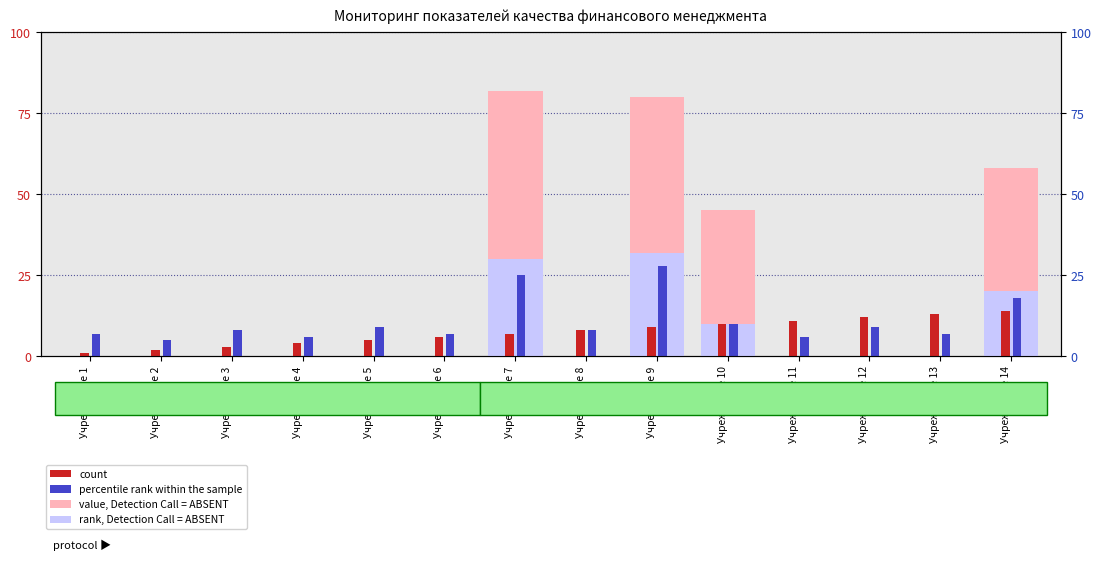

Reading left to right, transcribe all the data shown in this chart.

value, Detection Call = ABSENT: Учреждение 1=0	Учреждение 2=0	Учреждение 3=0	Учреждение 4=0	Учреждение 5=0	Учреждение 6=0	Учреждение 7=82	Учреждение 8=0	Учреждение 9=80	Учреждение 10=45	Учреждение 11=0	Учреждение 12=0	Учреждение 13=0	Учреждение 14=58
rank, Detection Call = ABSENT: Учреждение 1=0	Учреждение 2=0	Учреждение 3=0	Учреждение 4=0	Учреждение 5=0	Учреждение 6=0	Учреждение 7=30	Учреждение 8=0	Учреждение 9=32	Учреждение 10=10	Учреждение 11=0	Учреждение 12=0	Учреждение 13=0	Учреждение 14=20
count: Учреждение 1=1	Учреждение 2=2	Учреждение 3=3	Учреждение 4=4	Учреждение 5=5	Учреждение 6=6	Учреждение 7=7	Учреждение 8=8	Учреждение 9=9	Учреждение 10=10	Учреждение 11=11	Учреждение 12=12	Учреждение 13=13	Учреждение 14=14
percentile rank within the sample: Учреждение 1=7	Учреждение 2=5	Учреждение 3=8	Учреждение 4=6	Учреждение 5=9	Учреждение 6=7	Учреждение 7=25	Учреждение 8=8	Учреждение 9=28	Учреждение 10=10	Учреждение 11=6	Учреждение 12=9	Учреждение 13=7	Учреждение 14=18